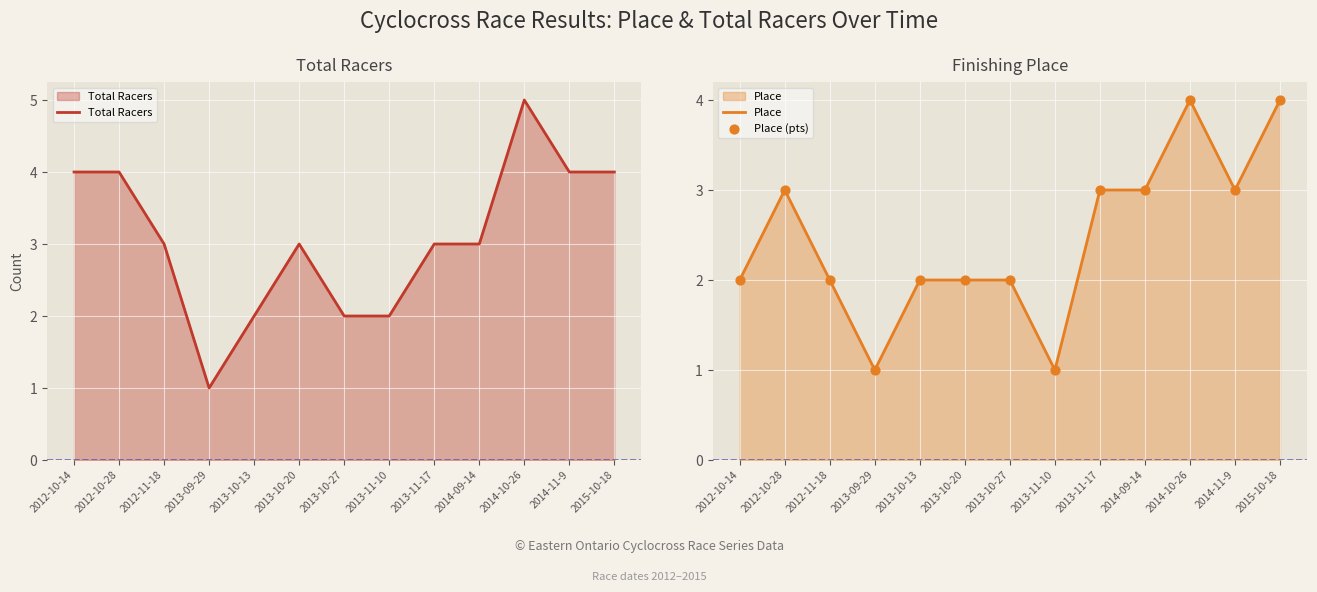

What are all the series names shown in the legend?

Total Racers, Place, Place (pts)